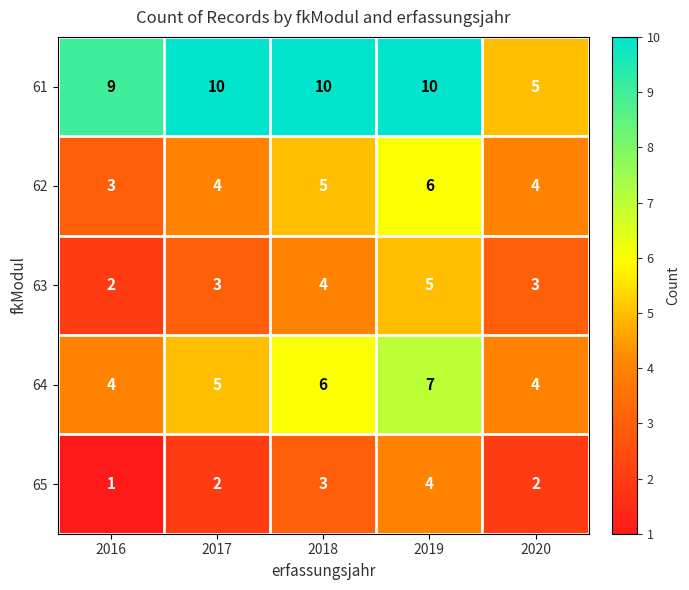

Which series has the widest spread of values?

61